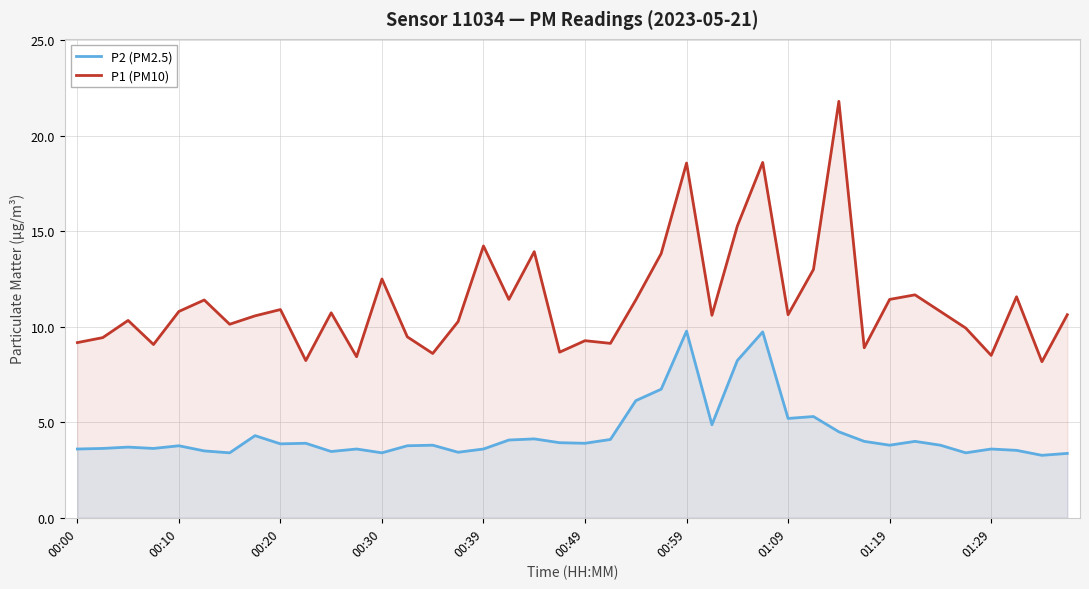

The value of P2 (PM2.5) at 29 is 5.3. True or false?

True